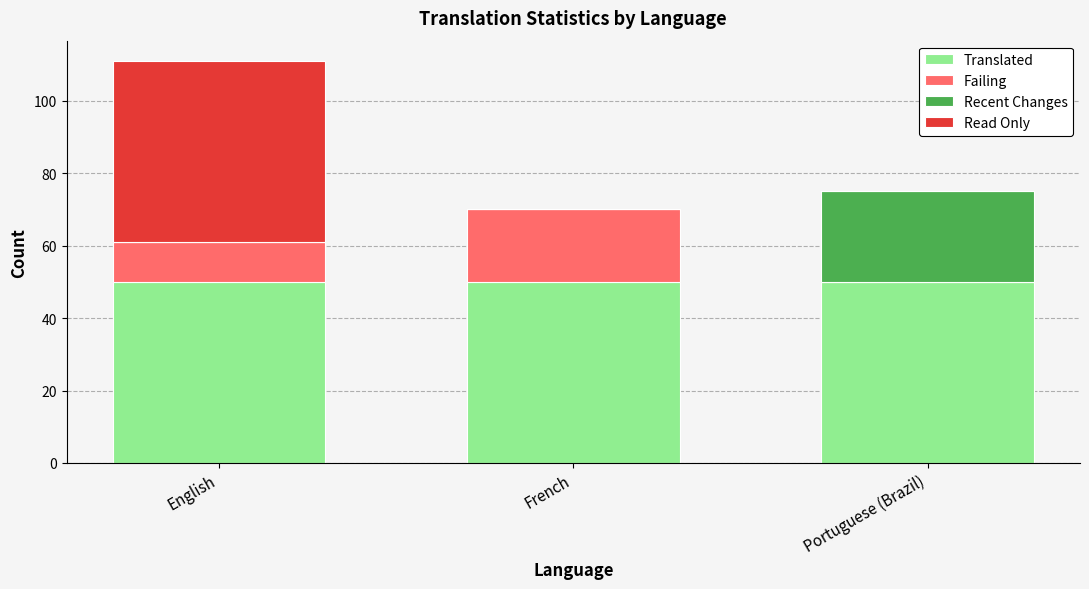

The Translated series shows 50 at French. True or false?

True